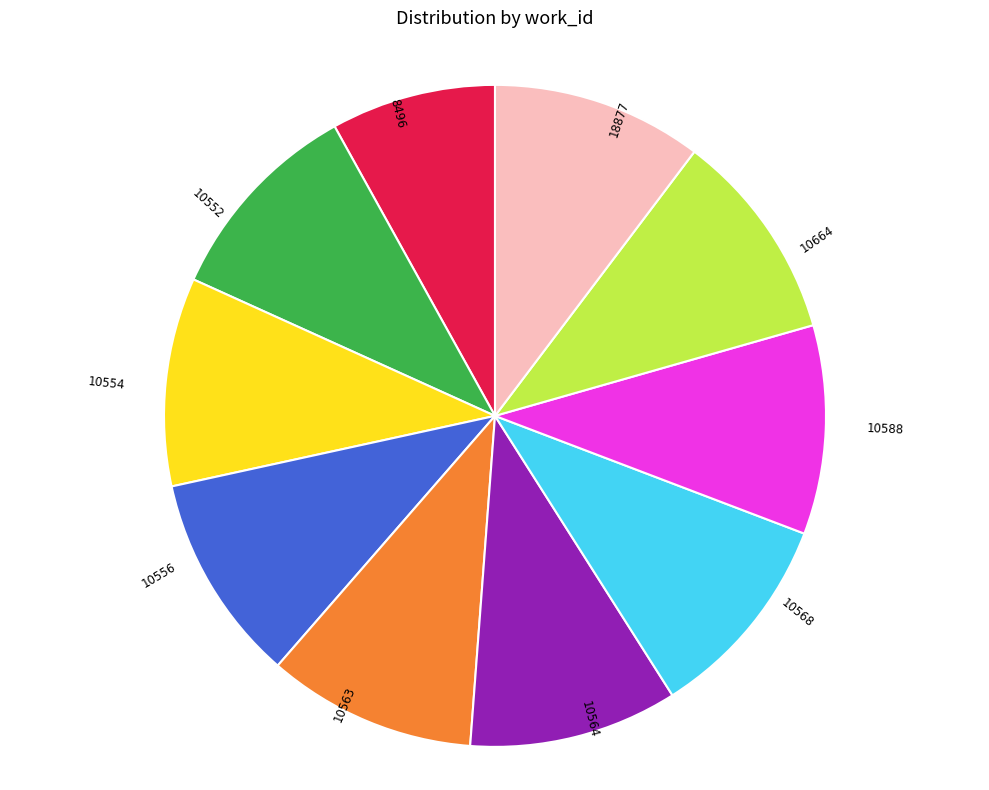

True or false: 10556 accounts for 10% of the total.

True